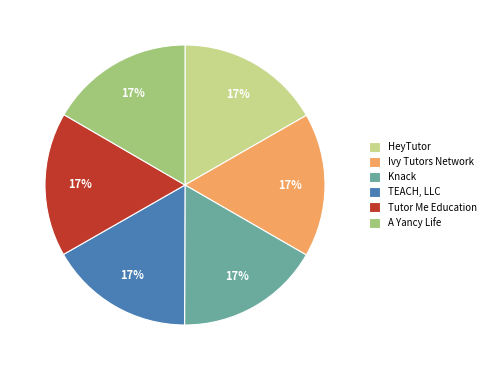

The Tutor Me Education slice represents 17% of the pie. True or false?

True